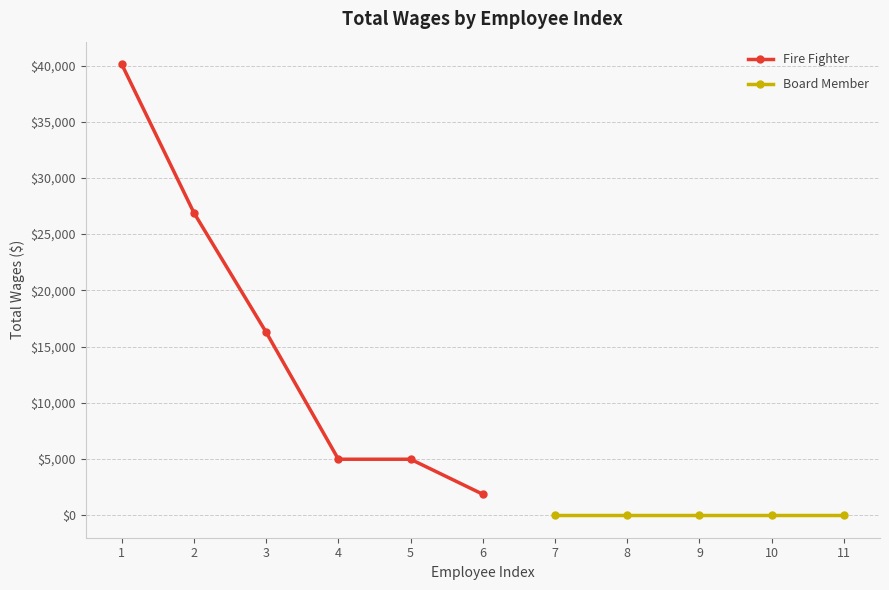

Reading left to right, extract all data points from this chart.

1=40116	2=26896	3=16271	4=4976	5=4976	6=1862